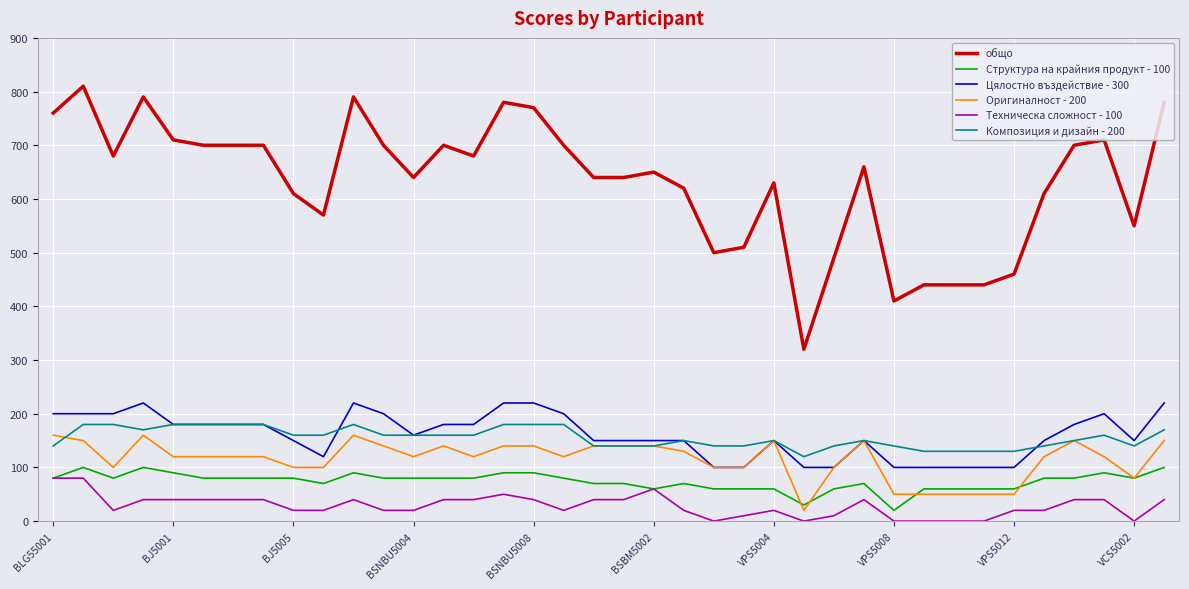

Which series has the widest spread of values?

общо